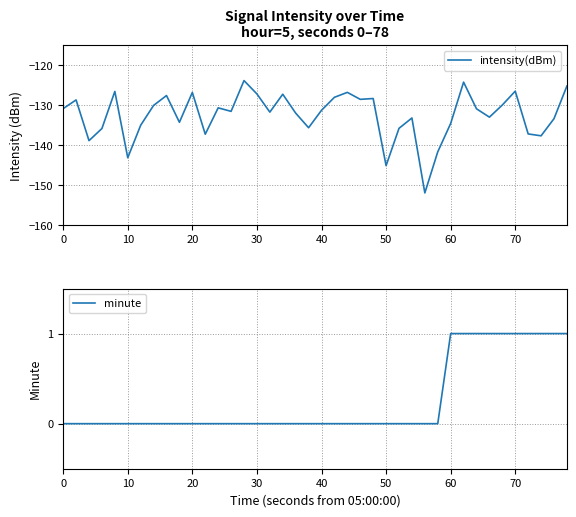

Is the value of minute at 17 greater than the value of intensity(dBm) at 32?

Yes